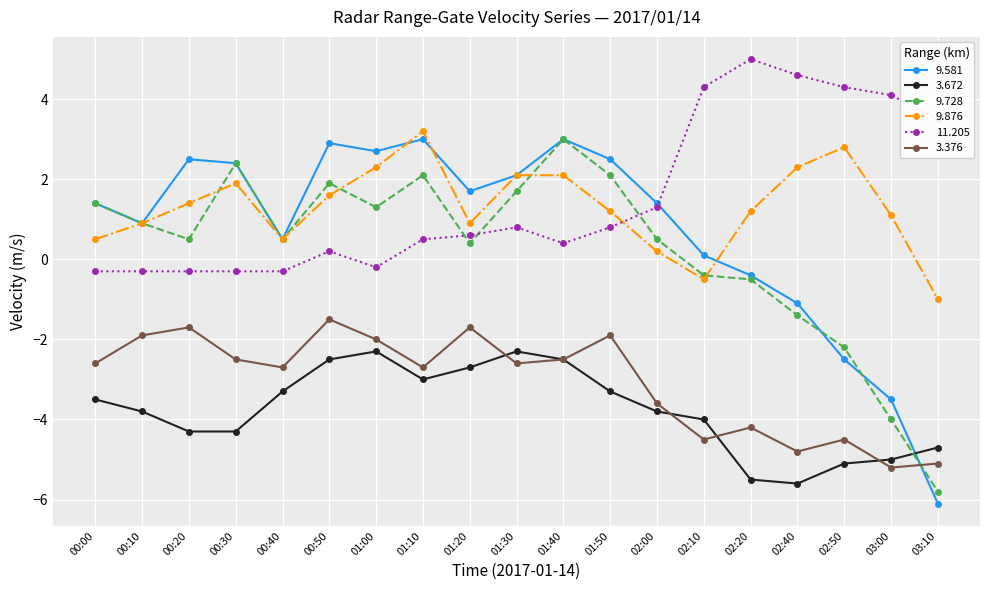

Between which two adjacent categories do 3.376 and 3.672 first intersect?

01:20 and 01:30